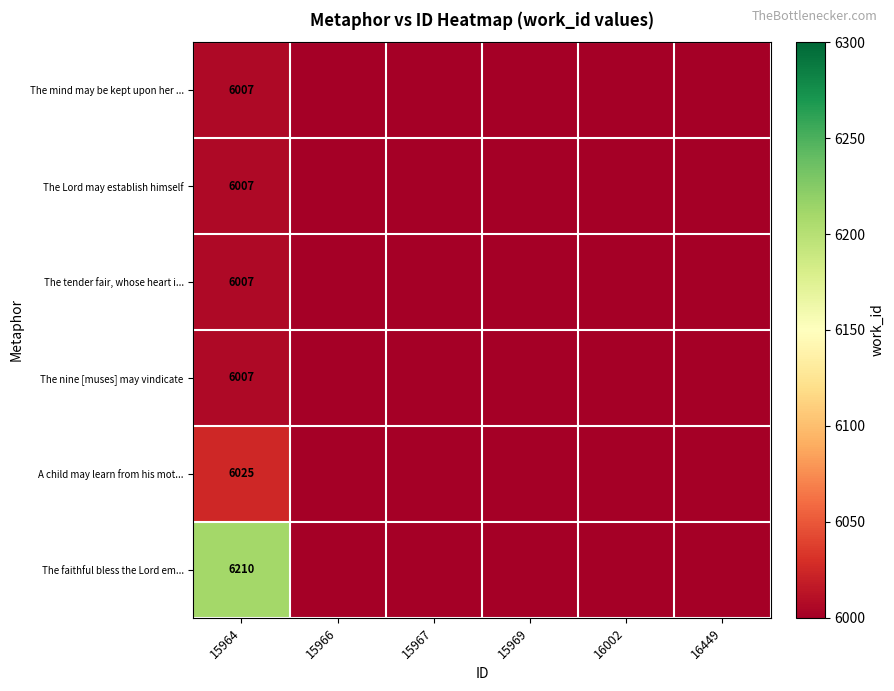

True or false: The mind may be kept upon her ... has a value of 6007 at 15964.

True